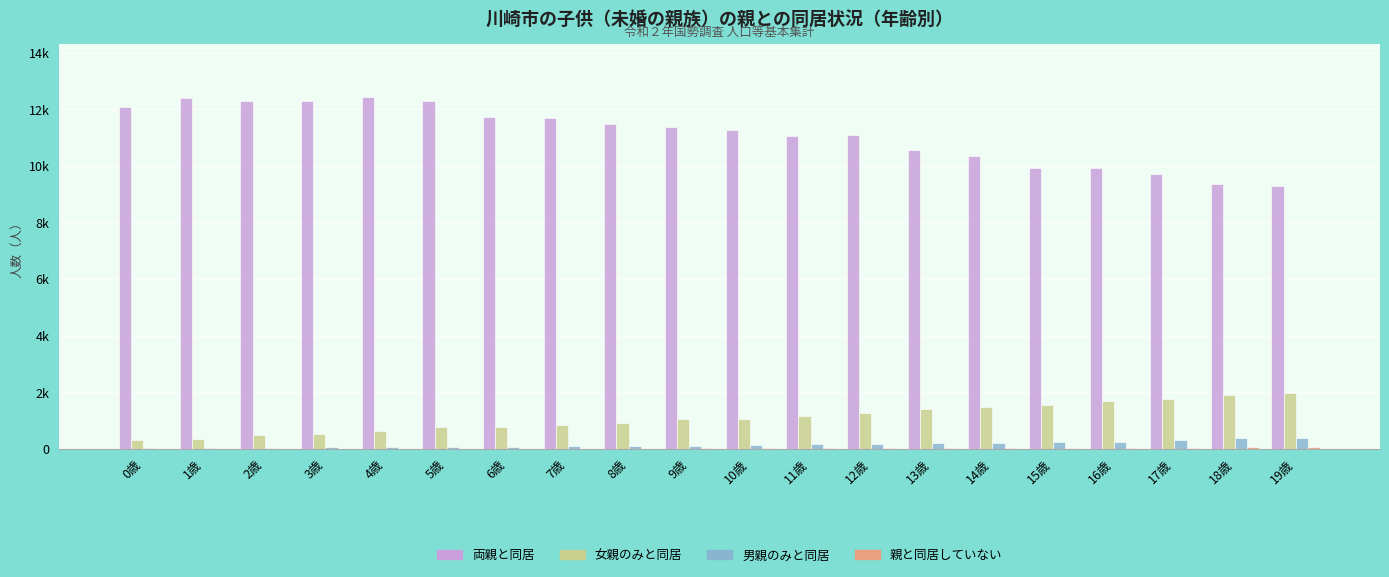

Which category has the lowest value across all series?

5歳